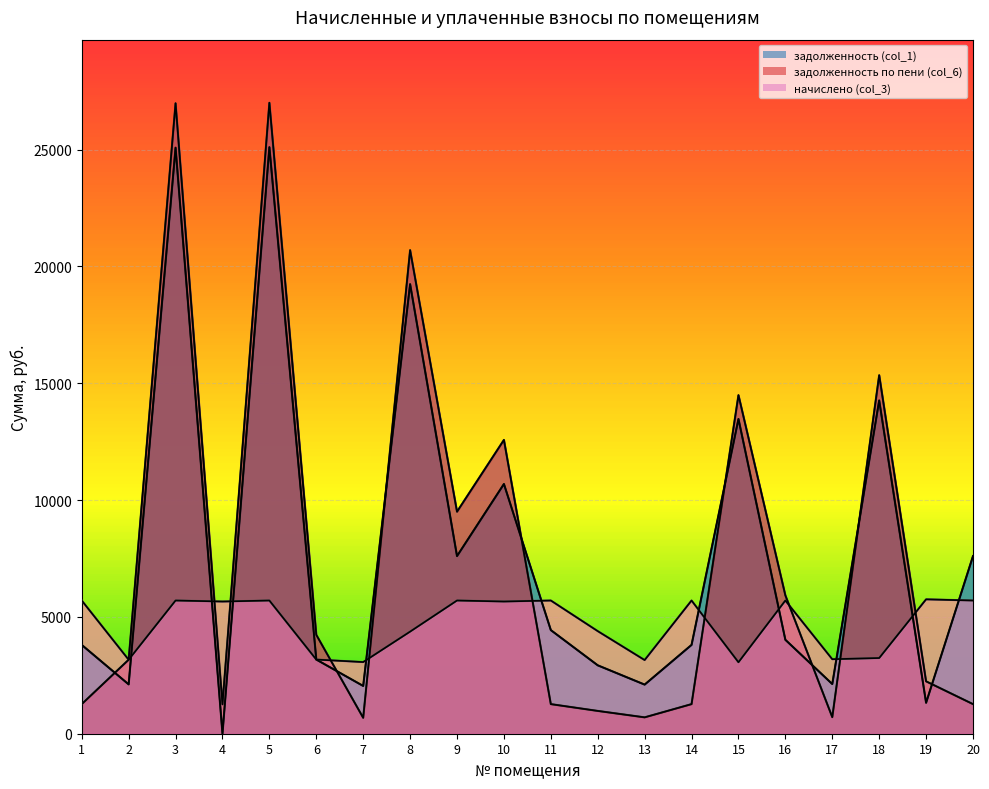

Which series changed the most between 5 and 16?

задолженность (col_1)